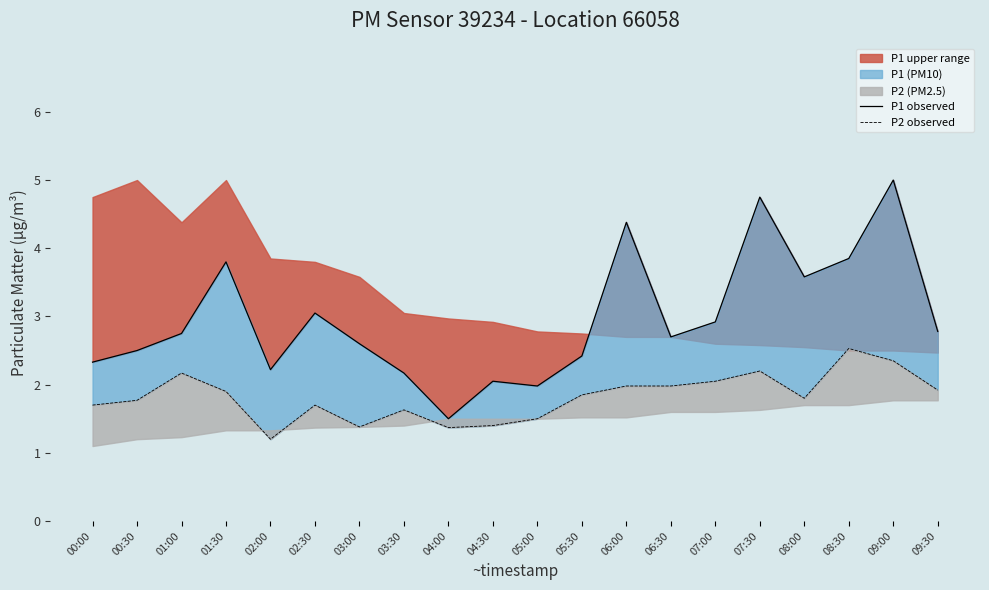

Where is the first local maximum for P2 observed?

01:00